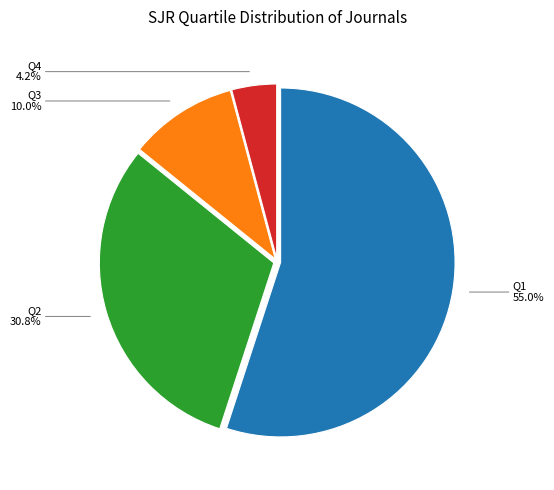

How many segments does this pie chart have?

4